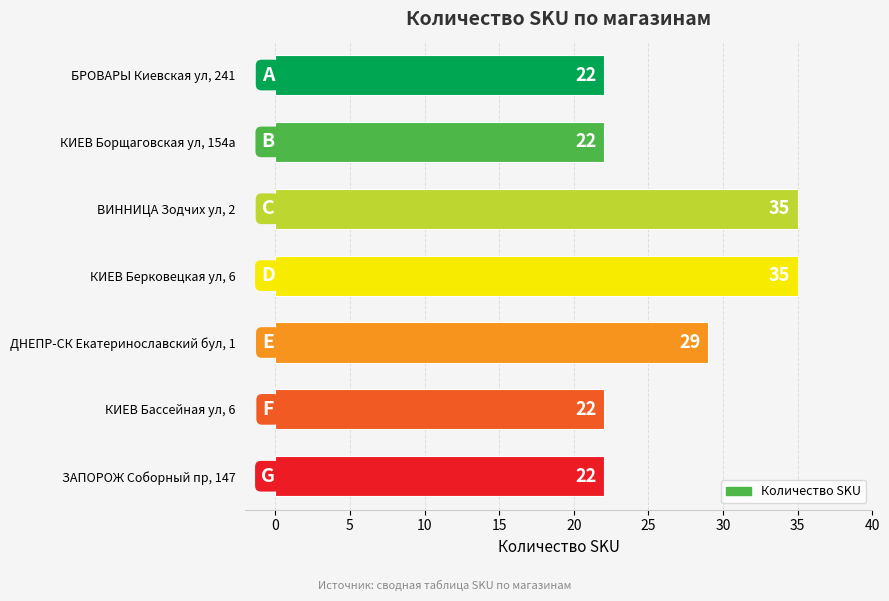

What is the smallest value displayed?

22